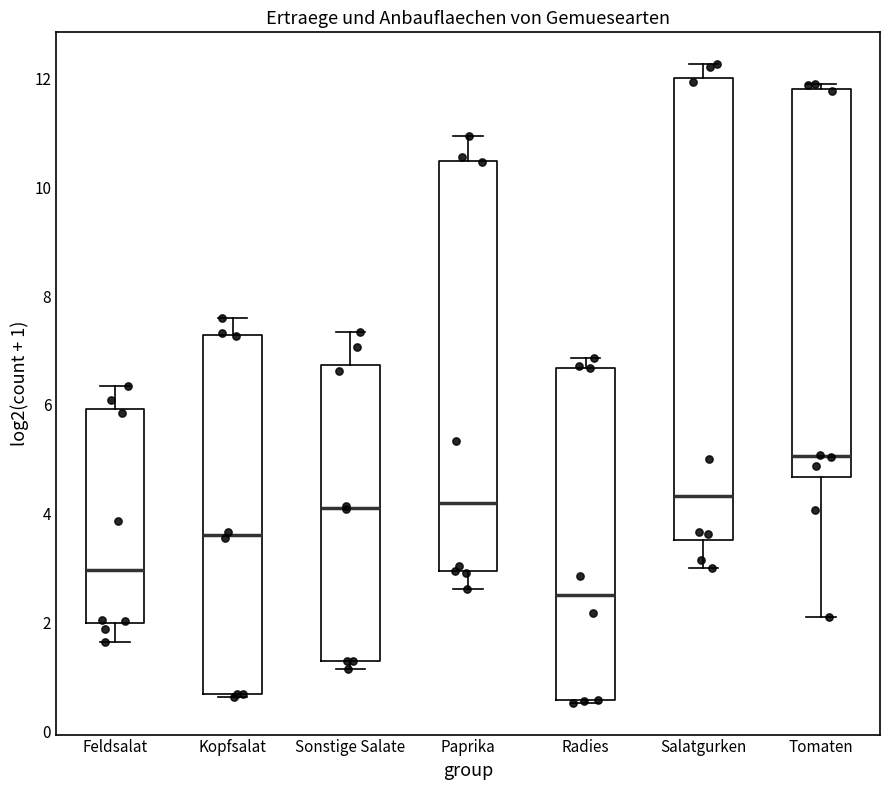

Reading left to right, read every box against the y-axis: the position of its median line, the range the box covers, and the ends of its whiskers. The values are not printed on the chart, so give them approximately, as read against the axis.

Feldsalat: median 3.0, box 2.0 to 6.0, whiskers 1.6 to 6.4
Kopfsalat: median 3.6, box 0.6 to 7.2, whiskers 0.6 (just below the box's lower edge) to 7.6
Sonstige Salate: median 4.2, box 1.2 to 6.8, whiskers 1.2 (just below the box's lower edge) to 7.4
Paprika: median 4.2, box 3.0 to 10.4, whiskers 2.6 to 11.0
Radies: median 2.6, box 0.6 to 6.6, whiskers 0.6 to 6.8
Salatgurken: median 4.4, box 3.6 to 12.0, whiskers 3.0 to 12.2
Tomaten: median 5.0, box 4.6 to 11.8, whiskers 2.2 to 11.8 (just above the box's upper edge)